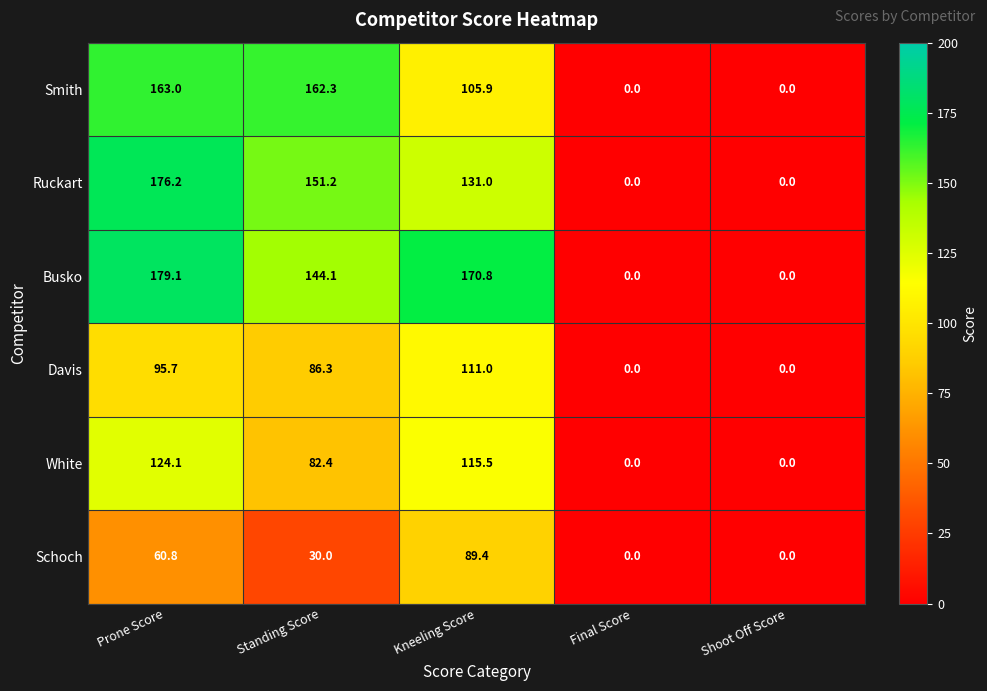

Reading left to right, transcribe all the data shown in this chart.

Smith: 163.0	162.3	105.9	0.0	0.0
Ruckart: 176.2	151.2	131.0	0.0	0.0
Busko: 179.1	144.1	170.8	0.0	0.0
Davis: 95.7	86.3	111.0	0.0	0.0
White: 124.1	82.4	115.5	0.0	0.0
Schoch: 60.8	30.0	89.4	0.0	0.0